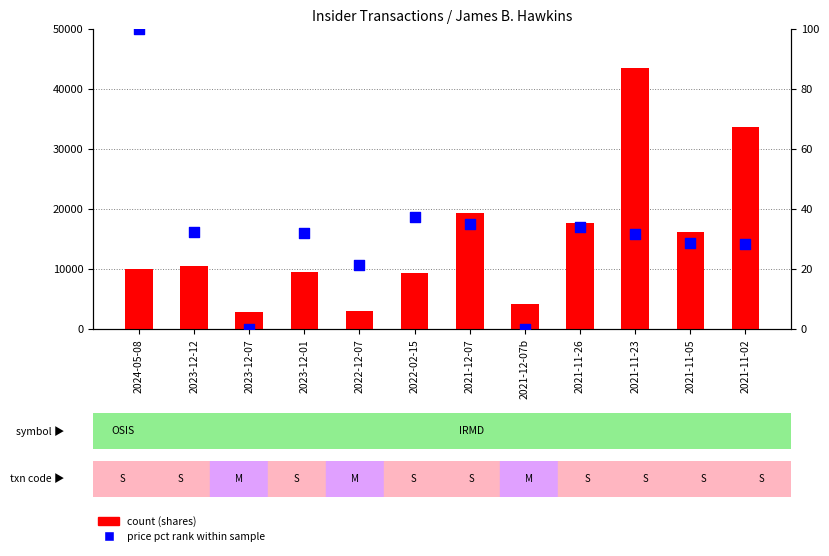

At how many categories does at least one series exceed 11660?

5